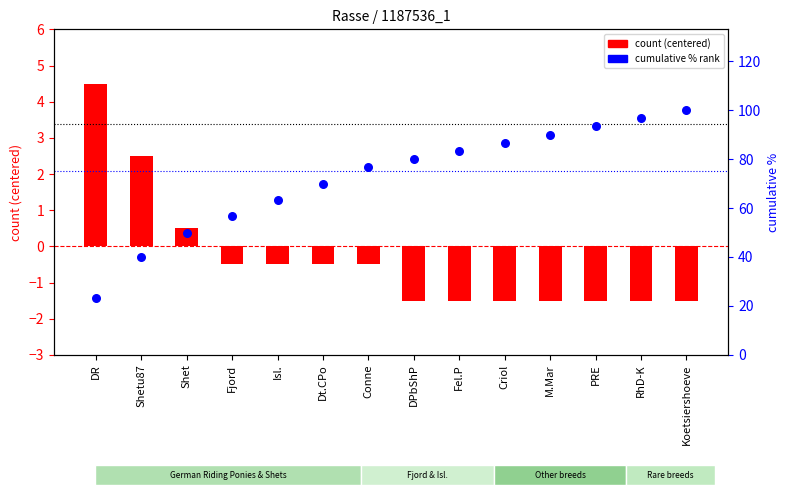

At how many categories does at least one series exceed 51?

11